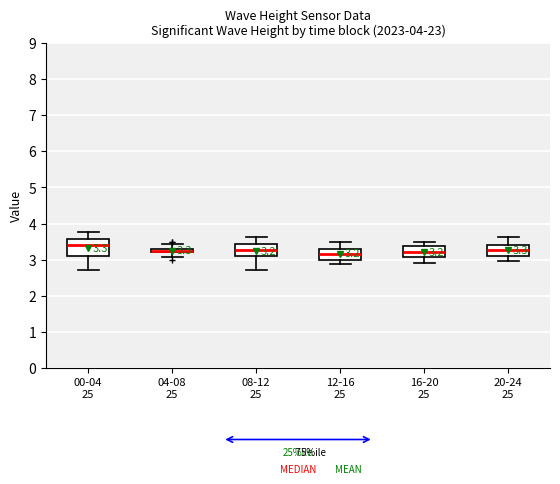

Which box is the tallest, from its lower edge to its upper edge?

00-04 25